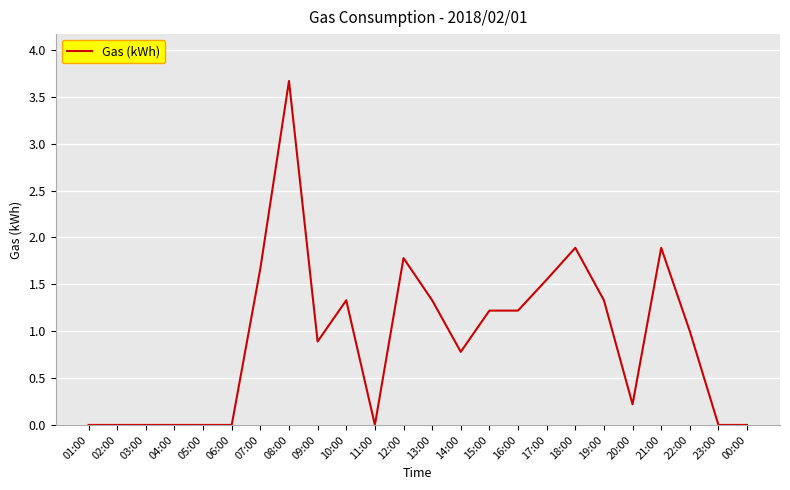

What is the greatest value displayed?

3.7